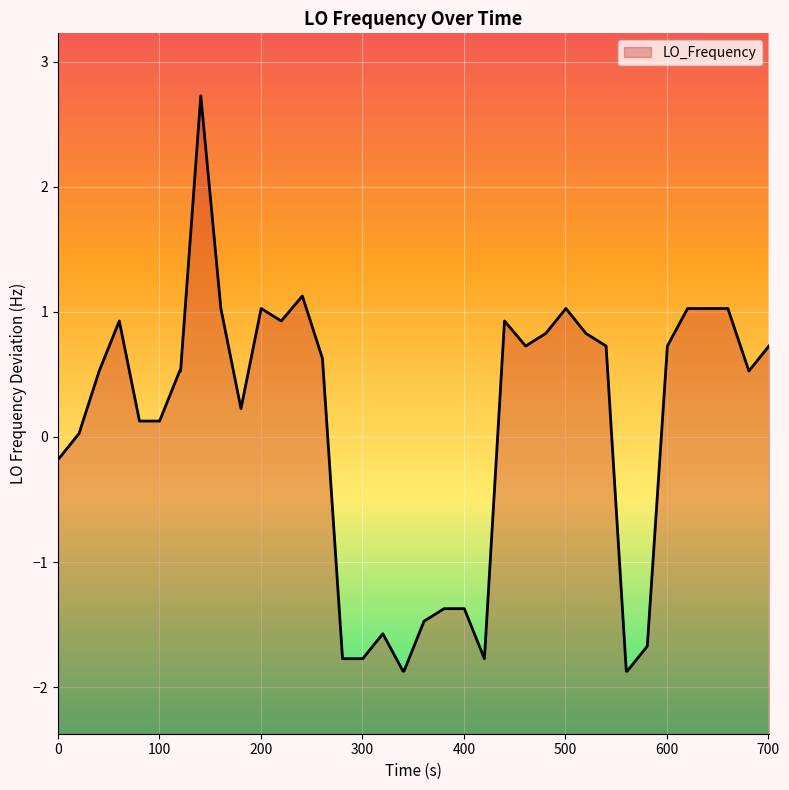

What is the smallest value displayed?

-1.9